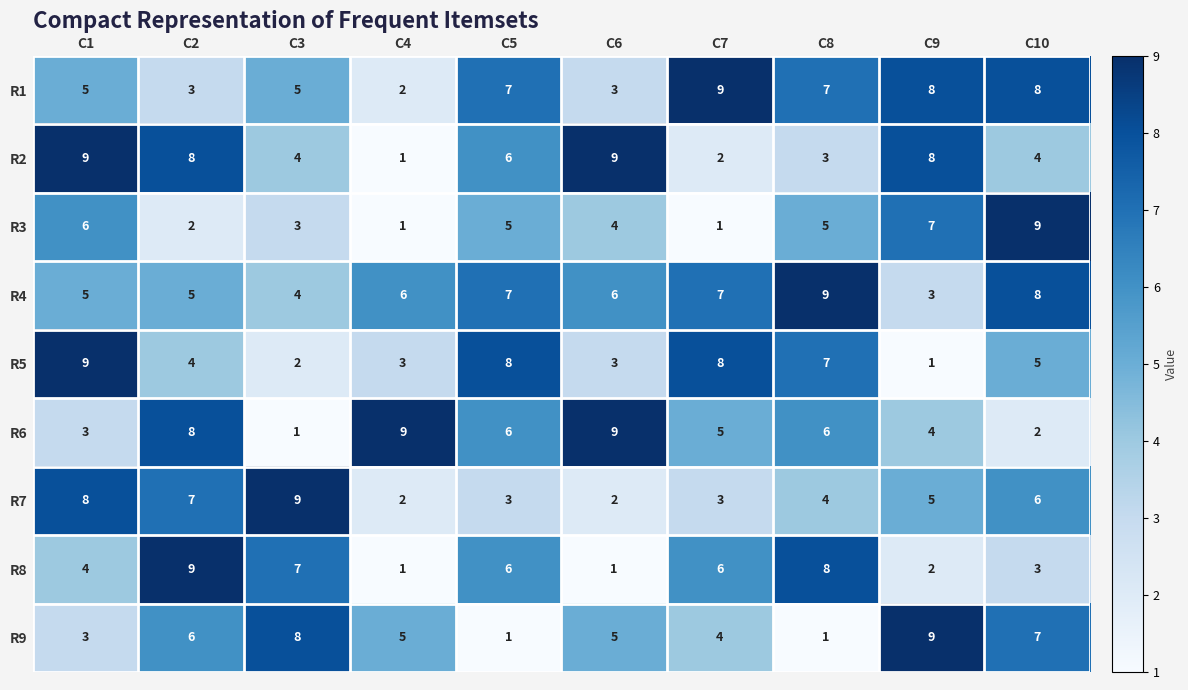

How many data points in R7 are less than 5?

5